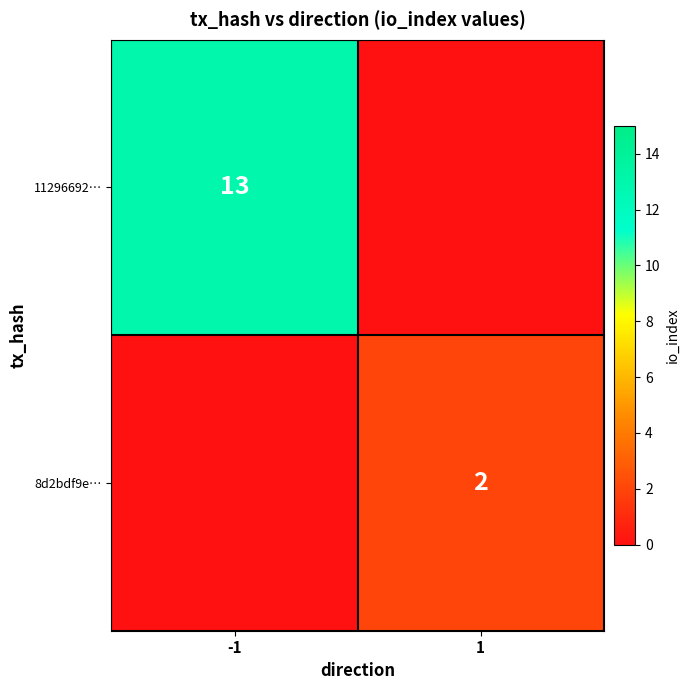

The value of 11296692… at -1 is 13. True or false?

True